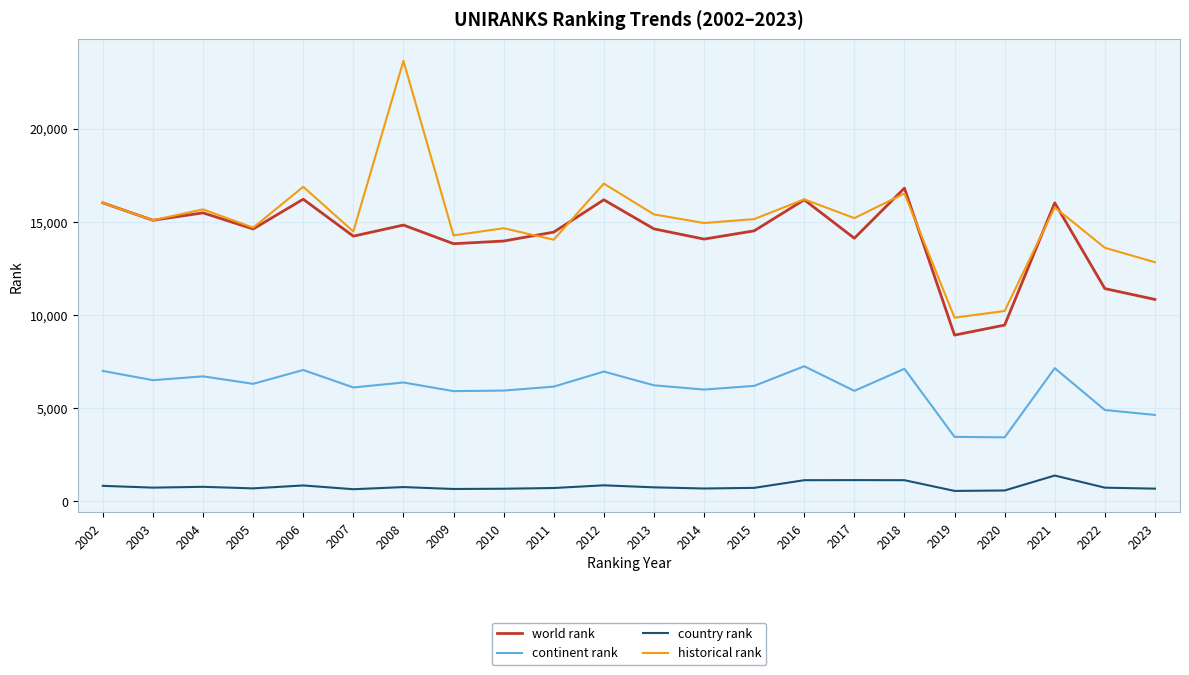

Which series has the widest spread of values?

historical rank